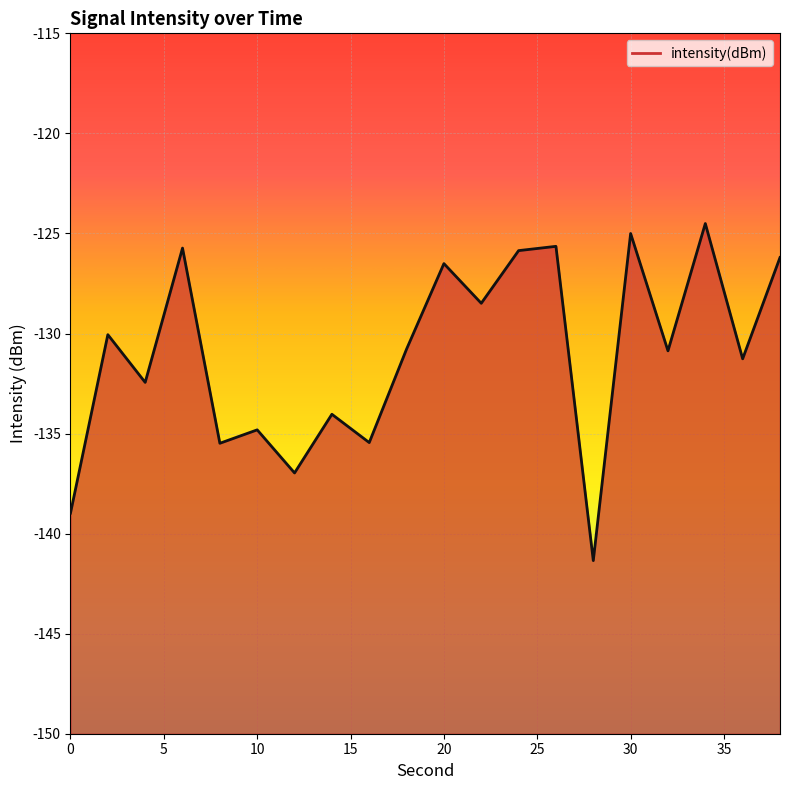

What is the value of the 2nd point from the left?

-130.1